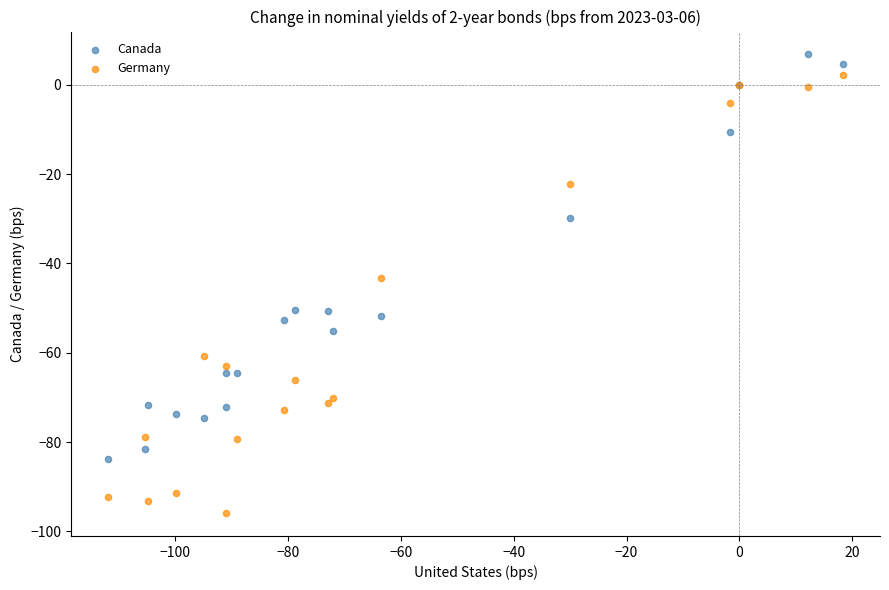

Which series contains the highest Y value?

Canada